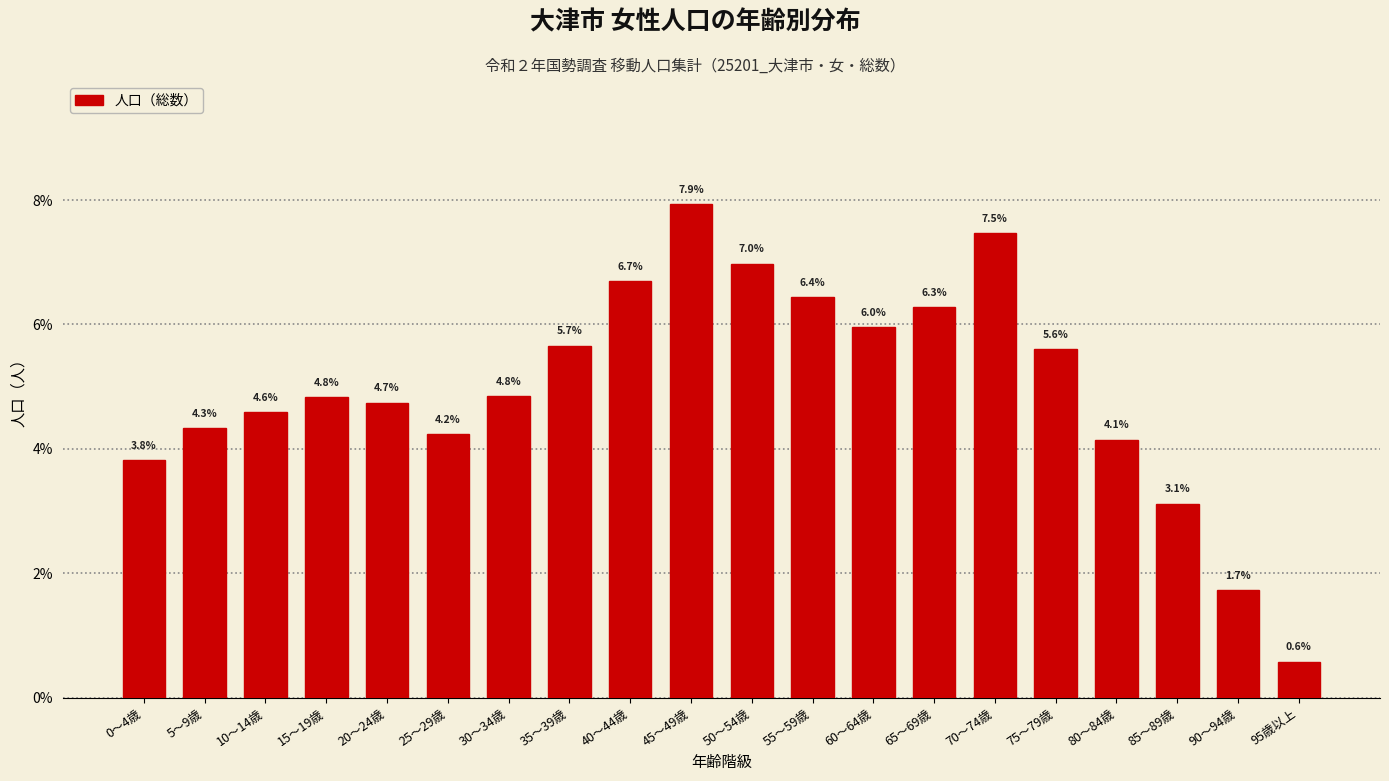

Reading left to right, transcribe all the data shown in this chart.

3.8	4.3	4.6	4.8	4.7	4.2	4.8	5.7	6.7	7.9	7.0	6.4	6.0	6.3	7.5	5.6	4.1	3.1	1.7	0.6